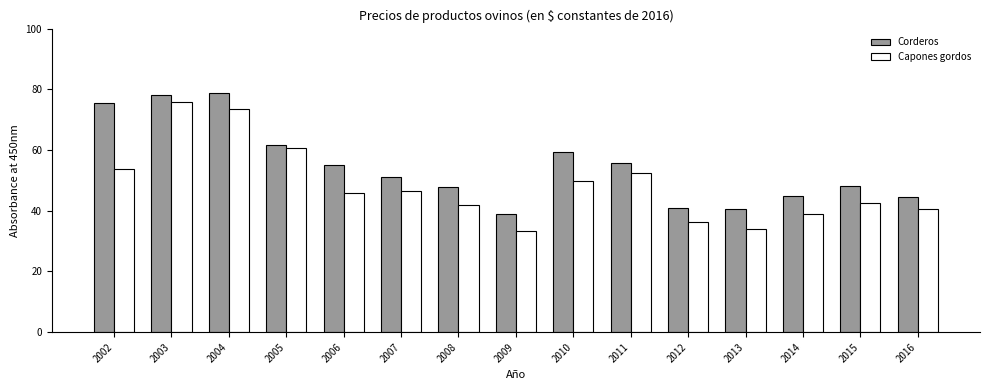

True or false: Corderos has a value of 55.2 at 2006.

True